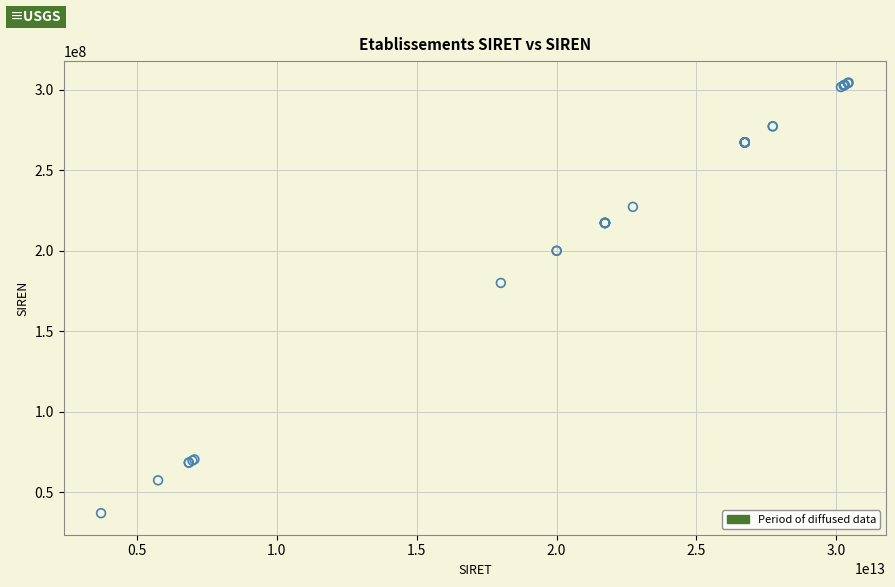

What Y value in the scatter plot is closest to 170769574?

180073017